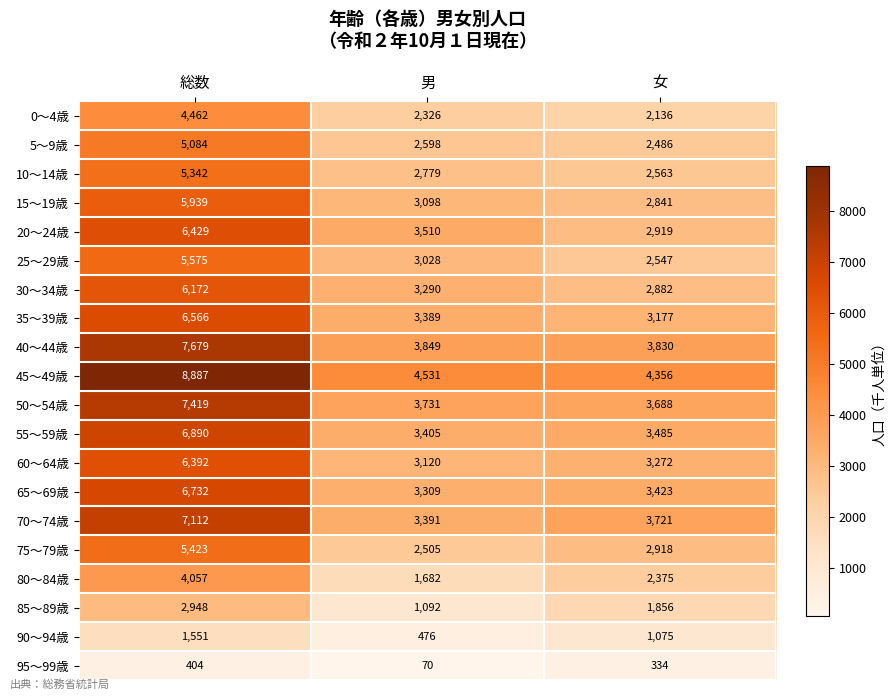

What is the approximate value of 95〜99歳 at 総数?

404